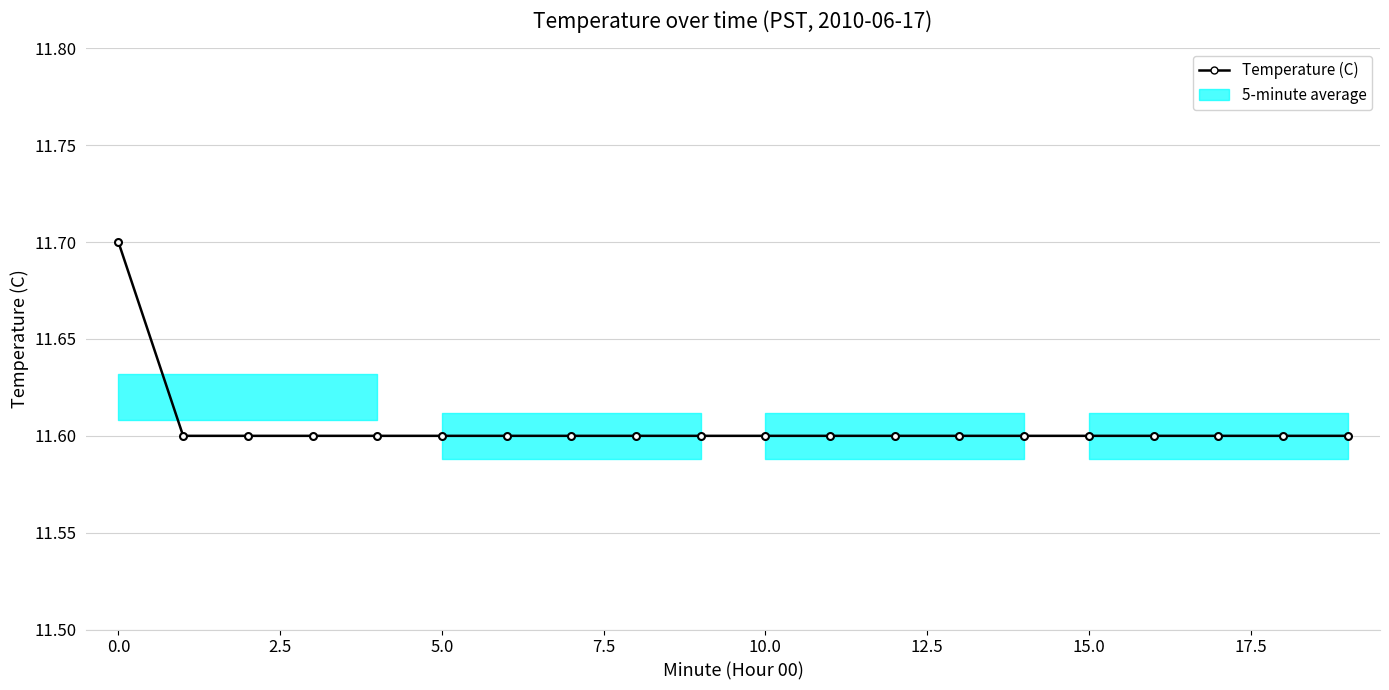

What is the value of the 10th point from the left?

11.6